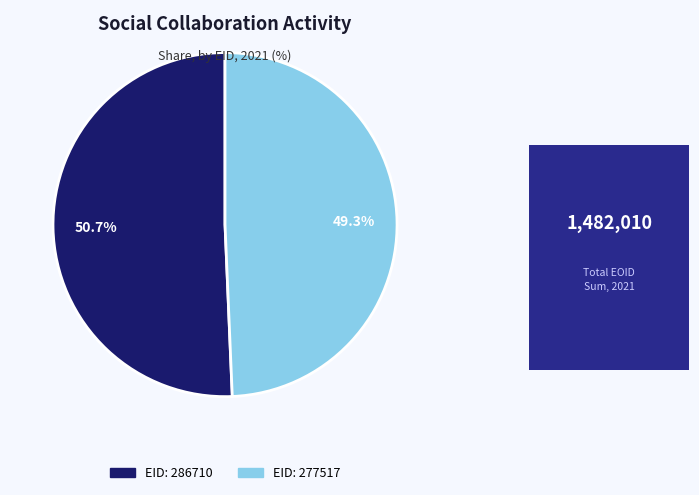

Is there a majority slice in this chart?

Yes